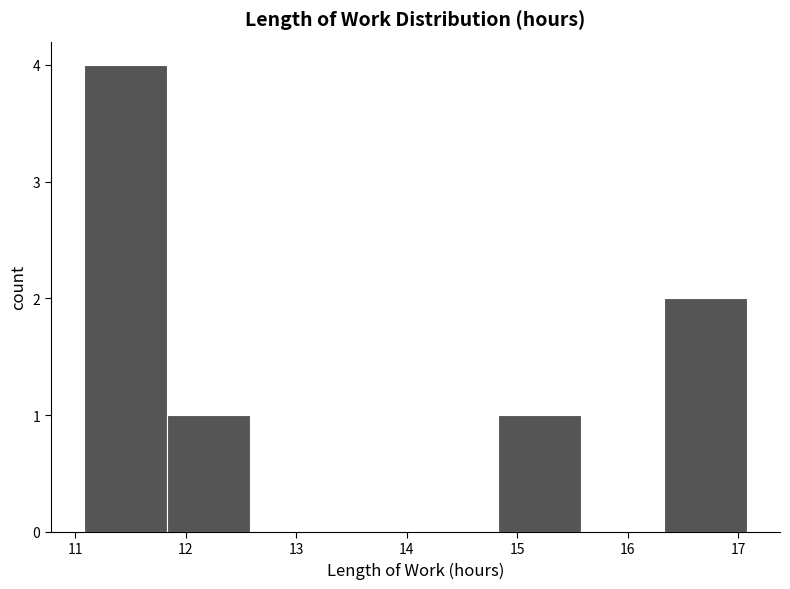

Which range on the x-axis has the tallest bar?

11.08 to 11.83